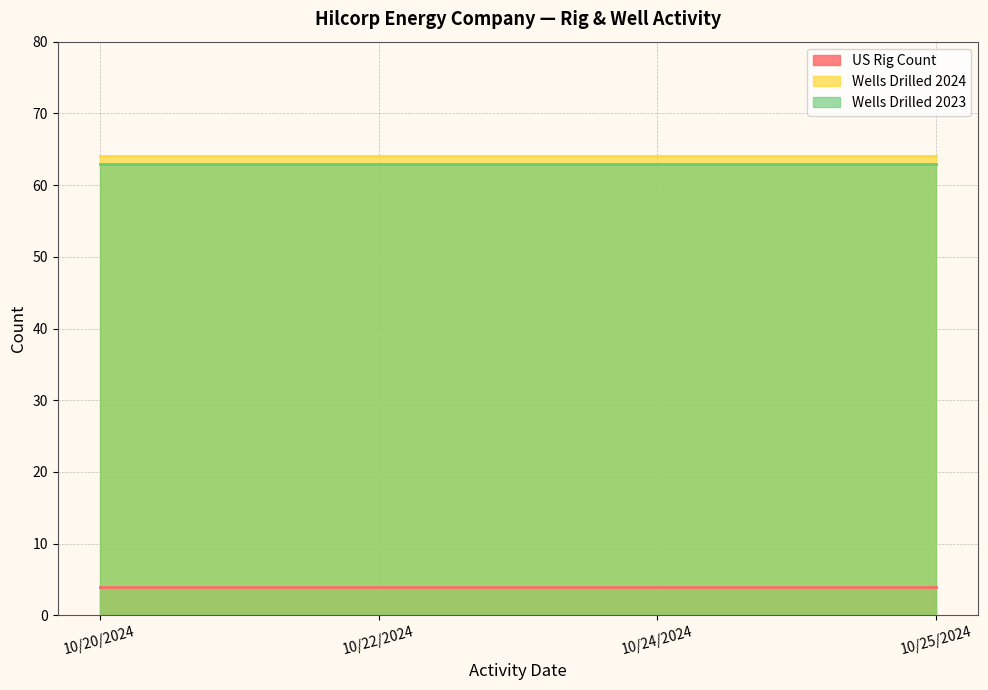

Which series changed the most between 10/22/2024 and 10/24/2024?

US Rig Count